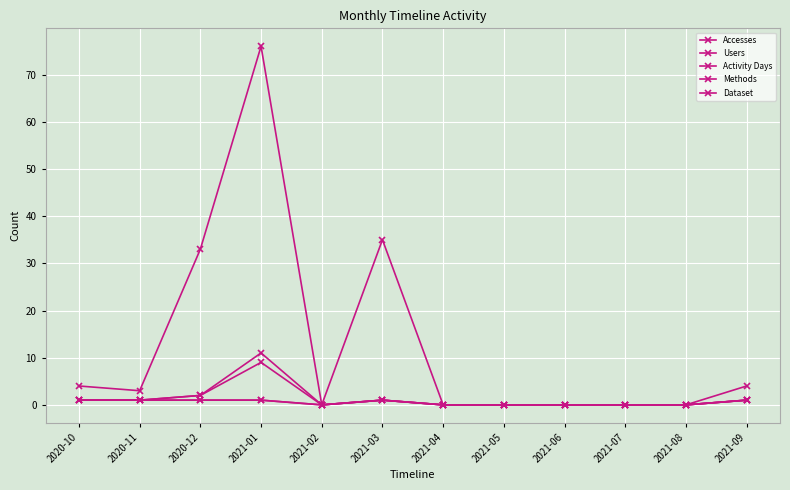

The value of Accesses at 2021-08 is -52. True or false?

False